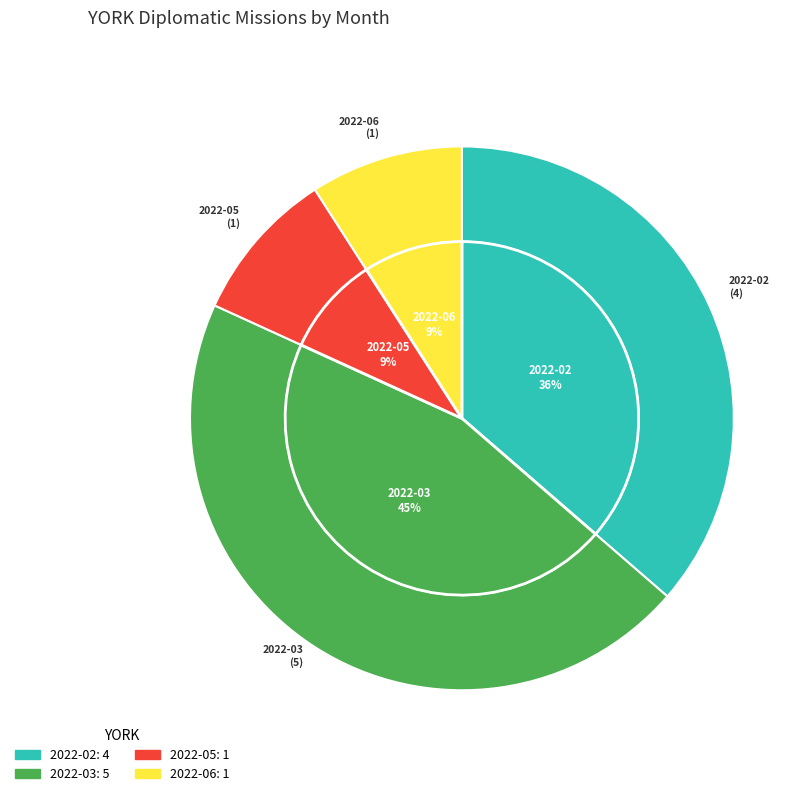

What percentage is the 2022-03 slice, to the nearest percent?

45%